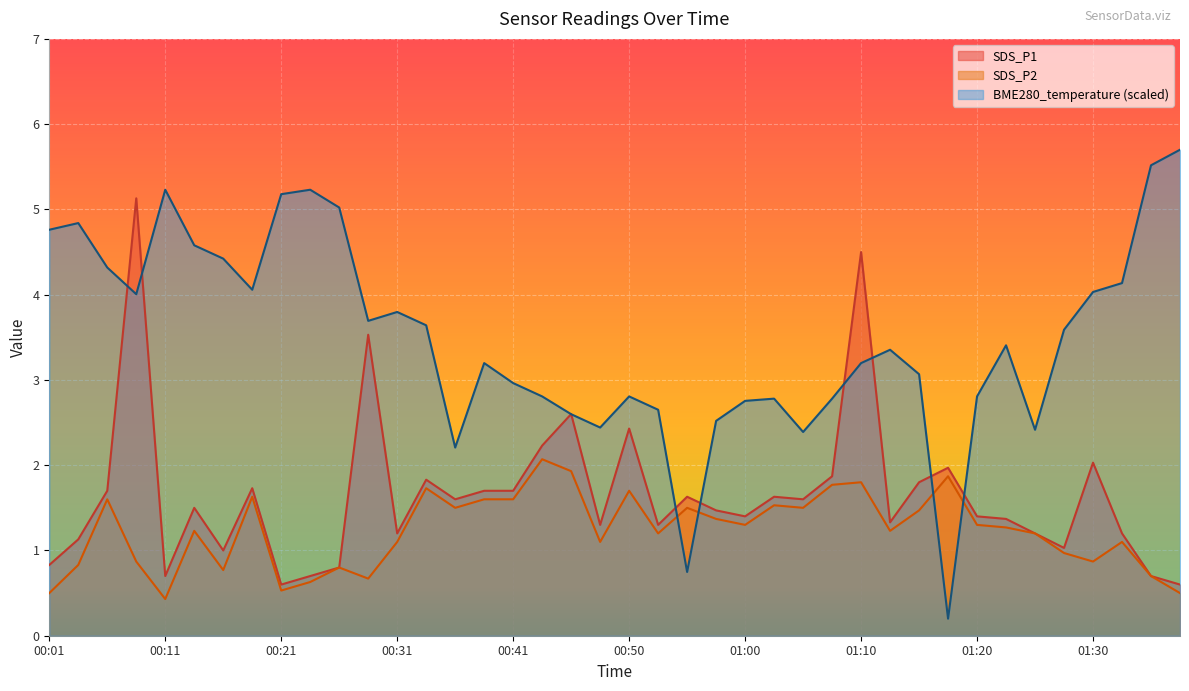

True or false: SDS_P2 and SDS_P1 cross at least once.

False